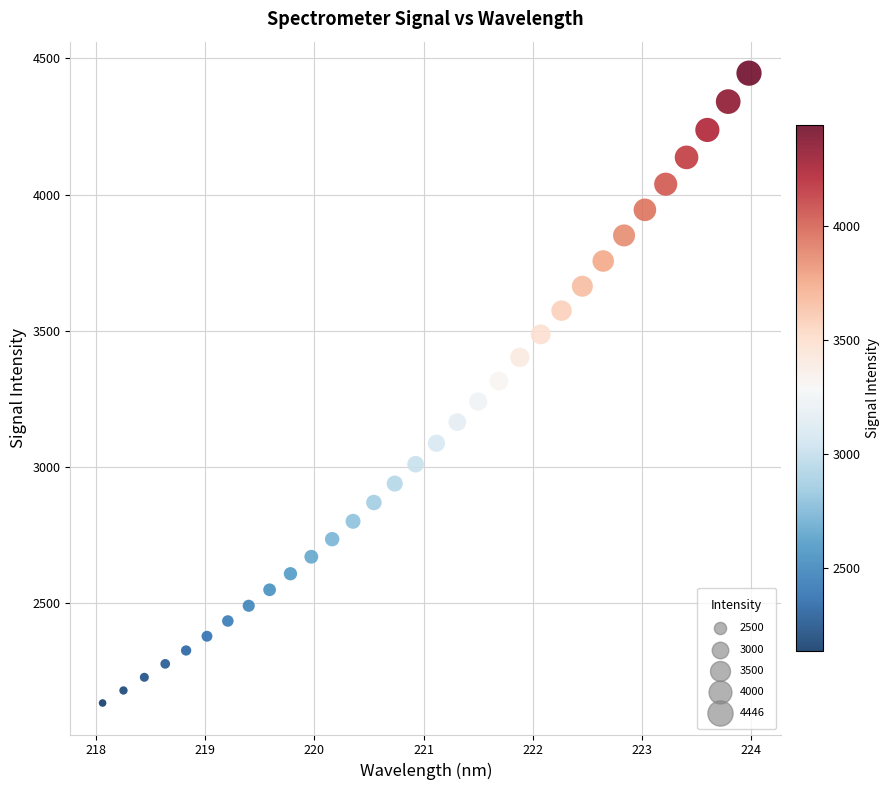

What is the range of X values (max minus min)?

5.9